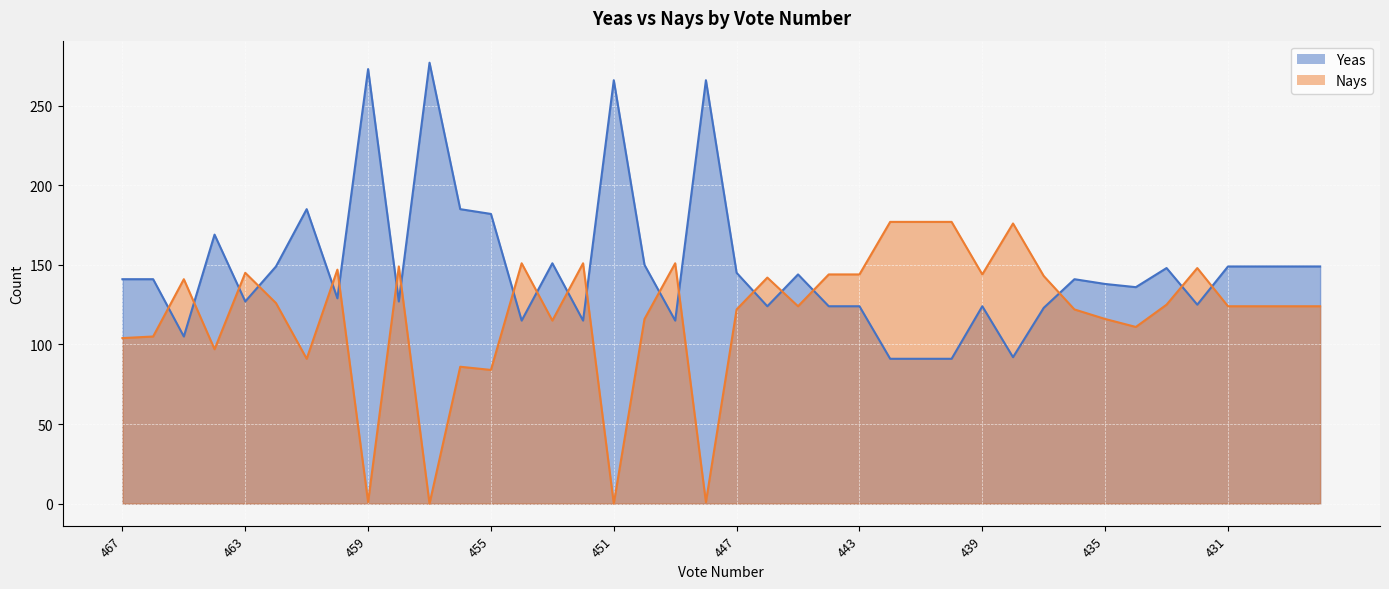

Reading right to left, transcribe all the data shown in this chart.

Yeas: 149	149	149	149	125	148	136	138	141	123	92	124	91	91	91	124	124	144	124	145	266	115	150	266	115	151	115	182	185	277	127	273	129	185	149	127	169	105	141	141
Nays: 124	124	124	124	148	125	111	116	122	143	176	144	177	177	177	144	144	124	142	122	1	151	116	0	151	115	151	84	86	0	149	1	147	91	126	145	97	141	105	104